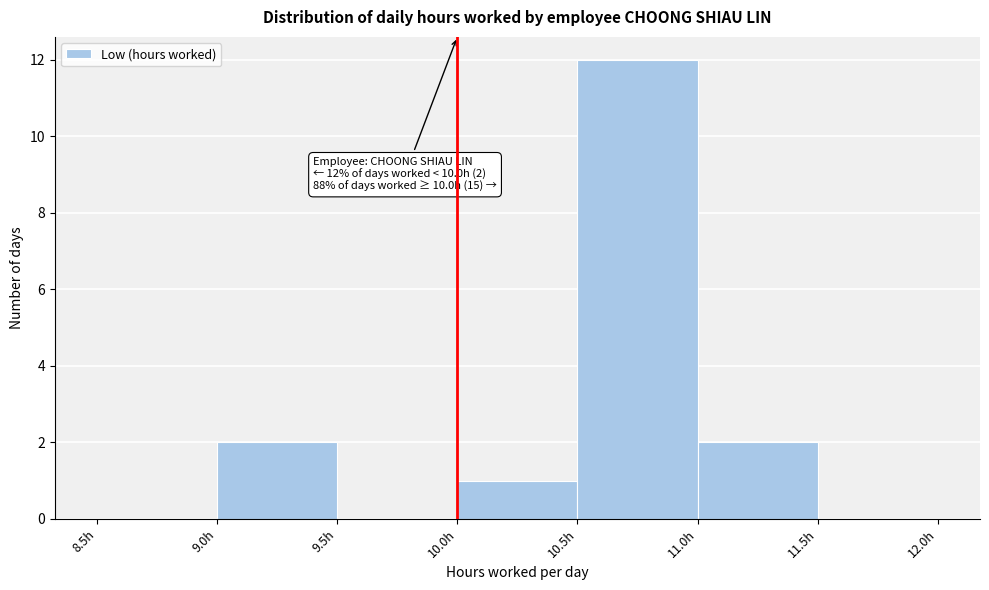

Over which range of the x-axis is the bar tallest?

10.5 to 11.0